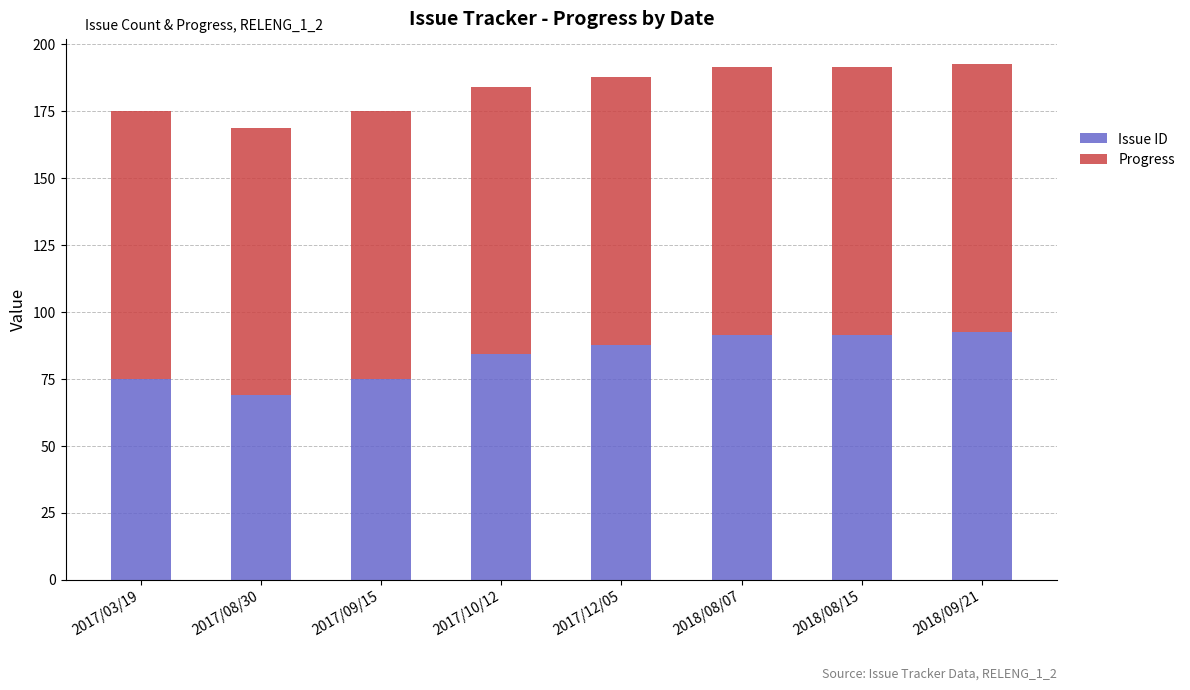

What is the lowest value of the Issue ID series?

68.7